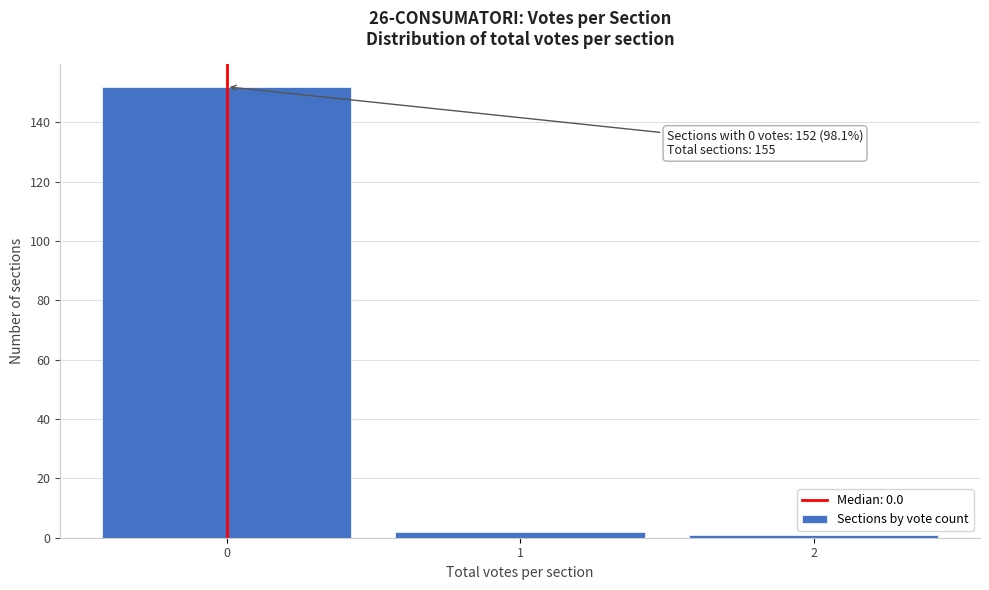

Over which range of the x-axis is the bar tallest?

-0.5 to 0.5